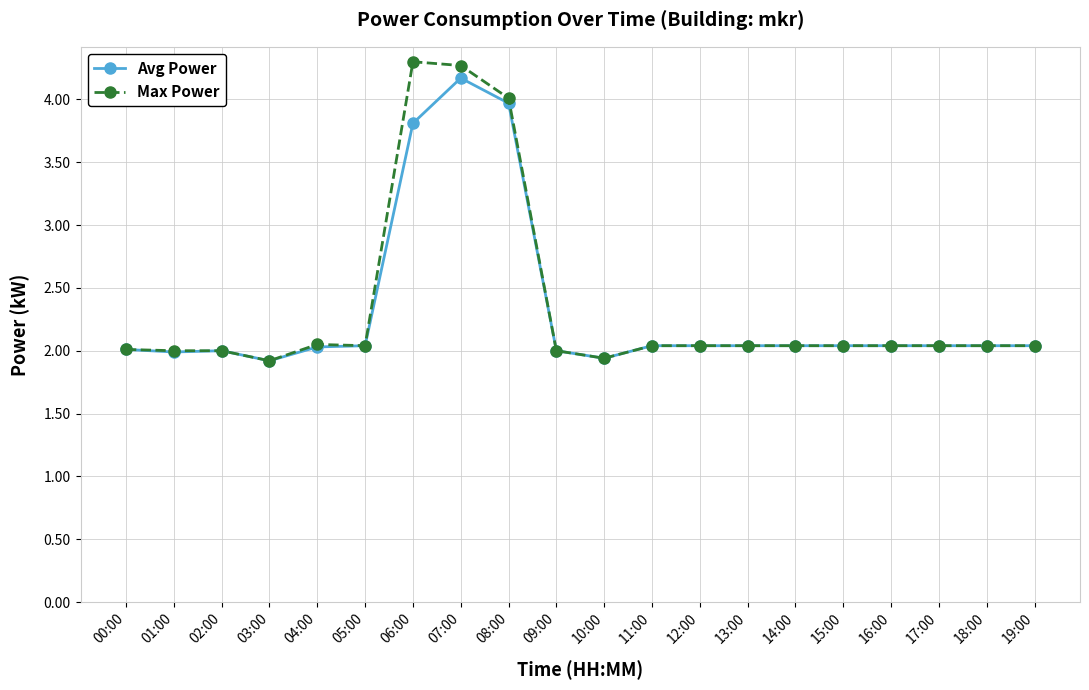

What position from the left is 06:00?

7